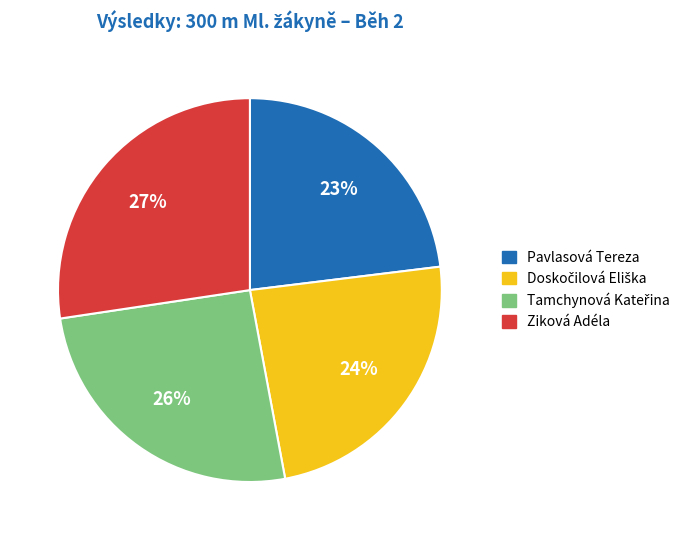

To the nearest percent, what is the average slice percentage?

25%